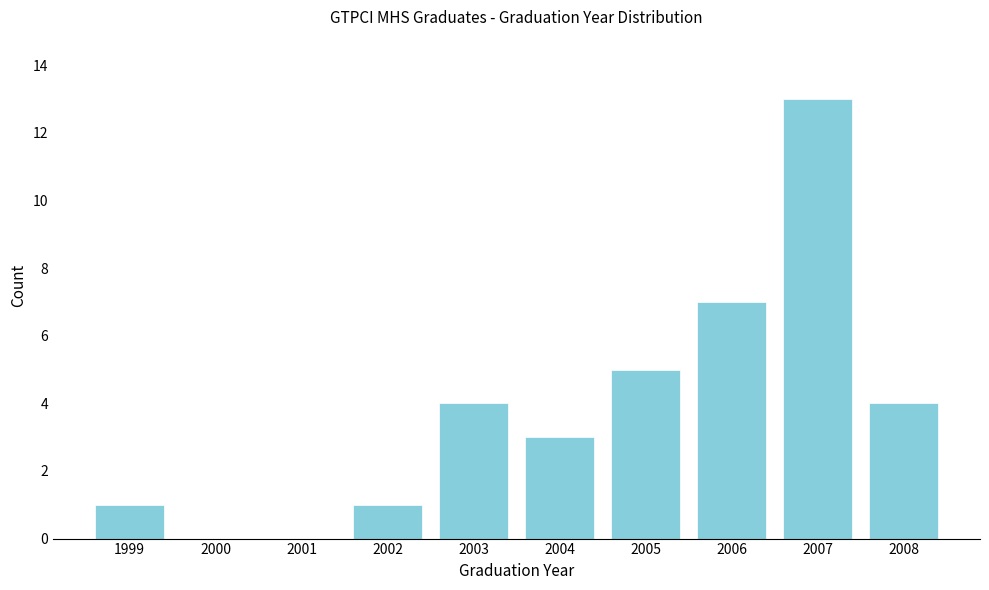

Reading left to right, transcribe all the data shown in this chart.

1999=1	2000=0	2001=0	2002=1	2003=4	2004=3	2005=5	2006=7	2007=13	2008=4